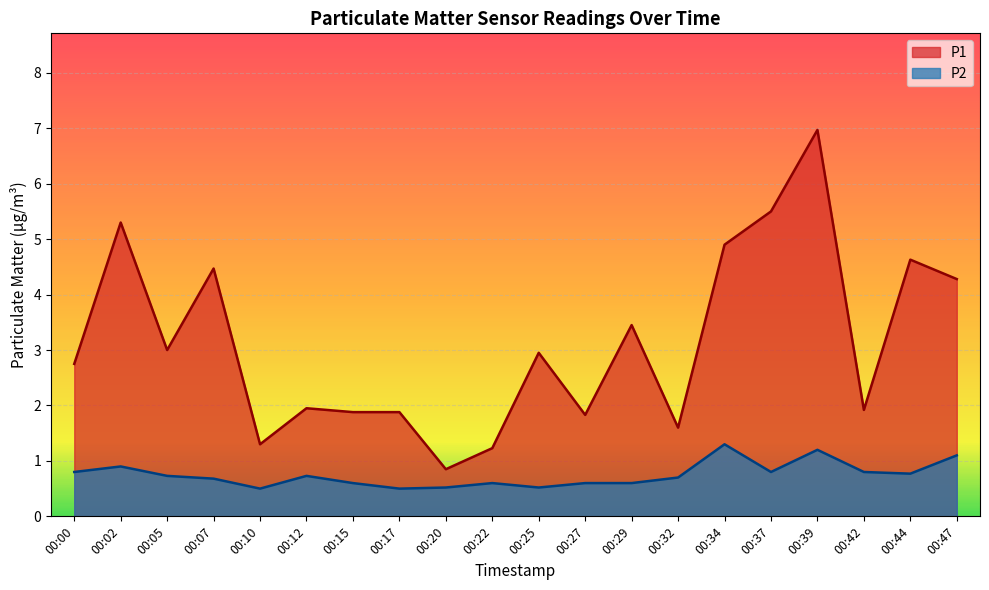

Does the chart display data point markers on the line(s)?

No